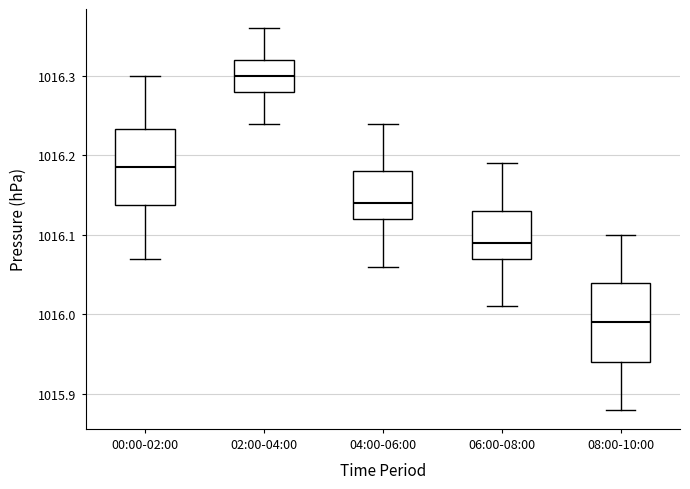

Where is the upper edge of the box for 06:00-08:00 on the y-axis? The values are not printed on the chart, so give them approximately, as read against the axis.

1016.13